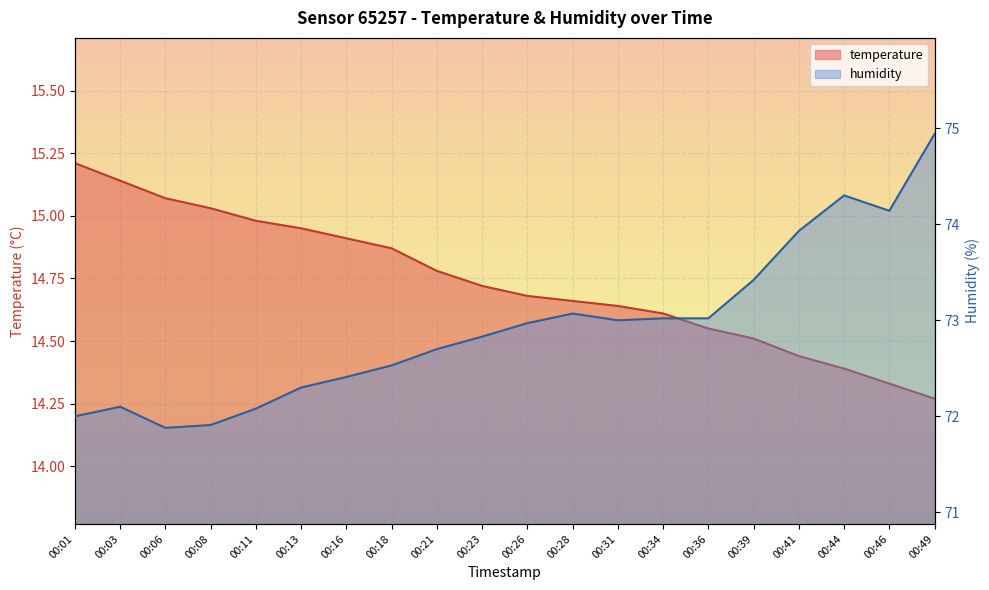

True or false: humidity and temperature cross at least once.

False